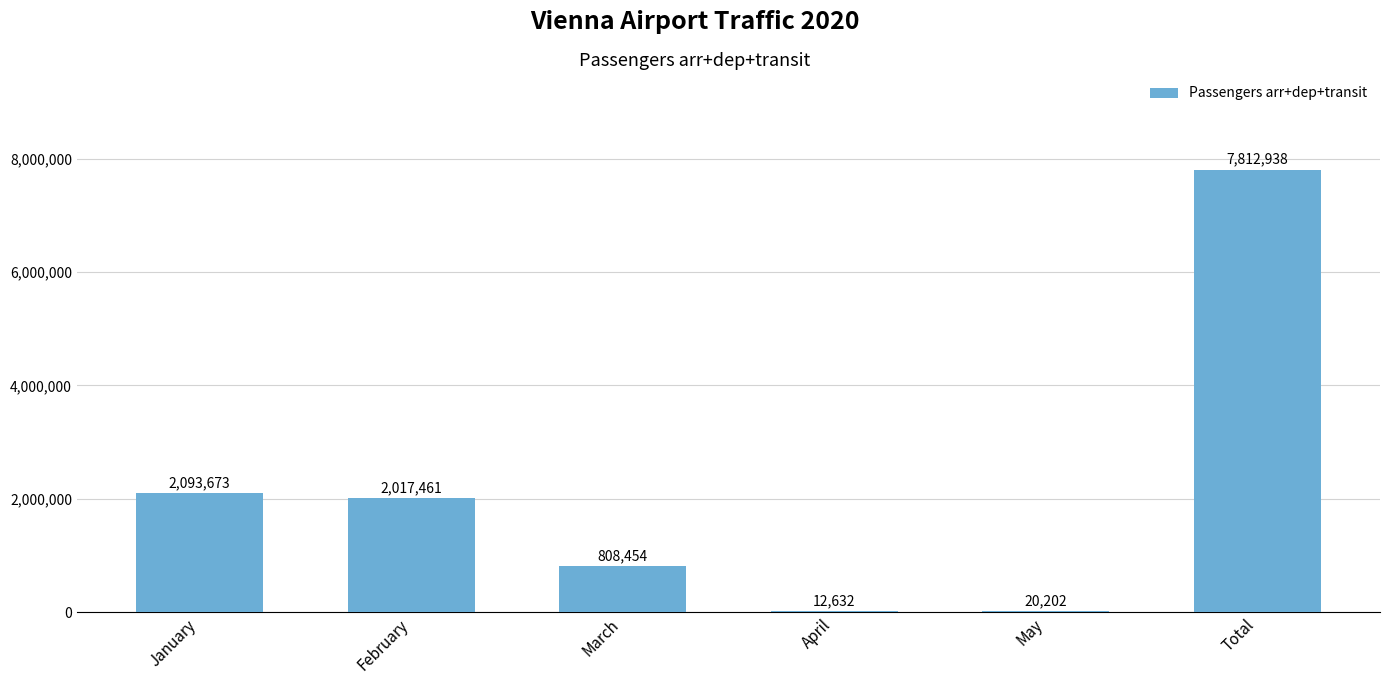

The chart shows a value of 1383355 at March. True or false?

False